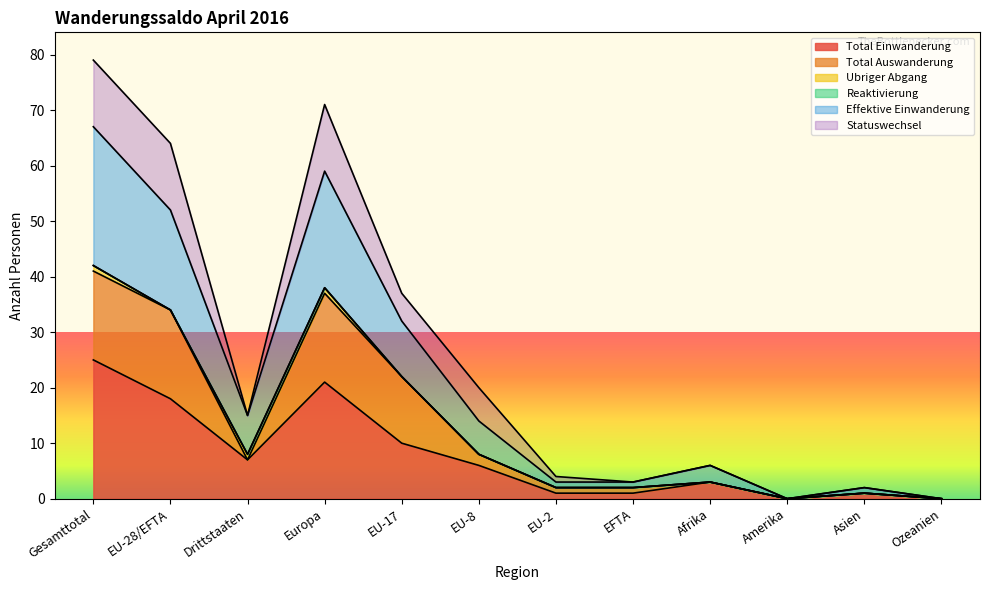

Read the Total Einwanderung value at EU-8, to the nearest 10.

10